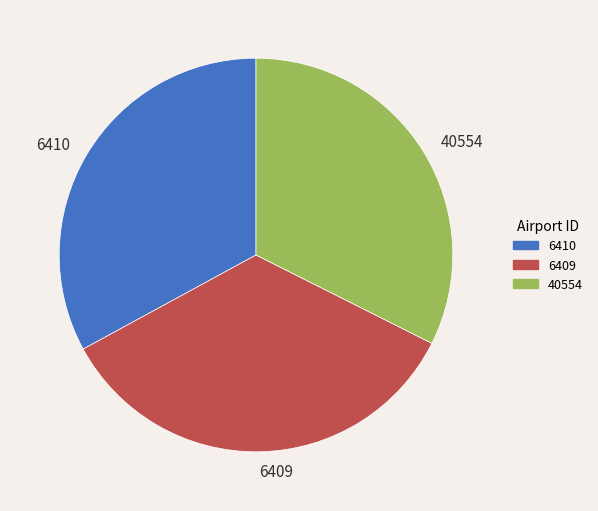

What is the ratio of the value at 6409 to the value at 40554?

1.1